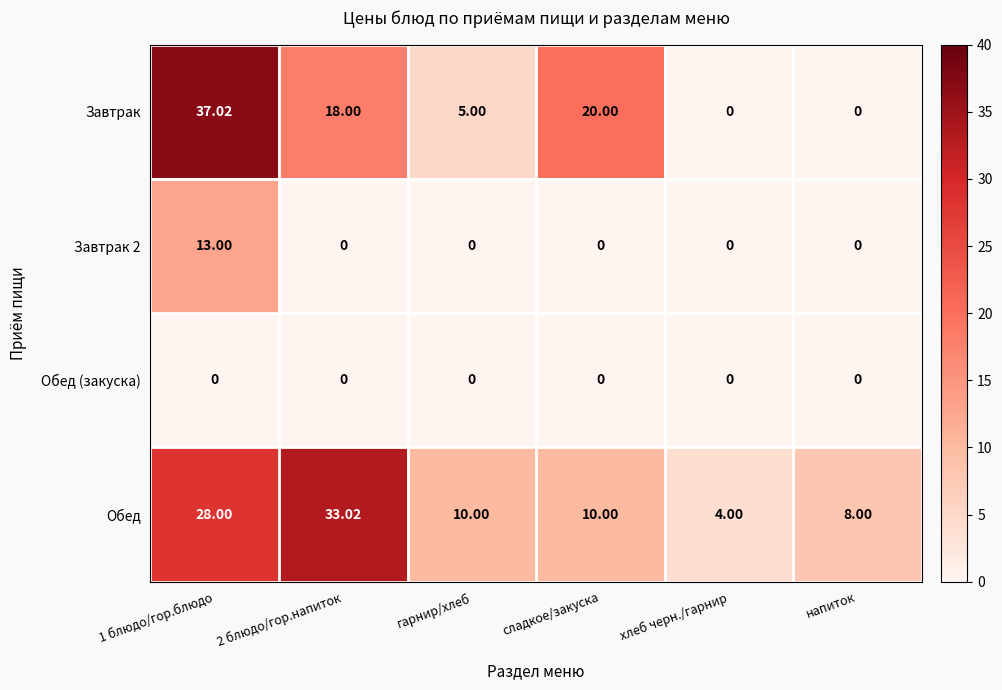

Which series changed the most between сладкое/закуска and напиток?

Завтрак